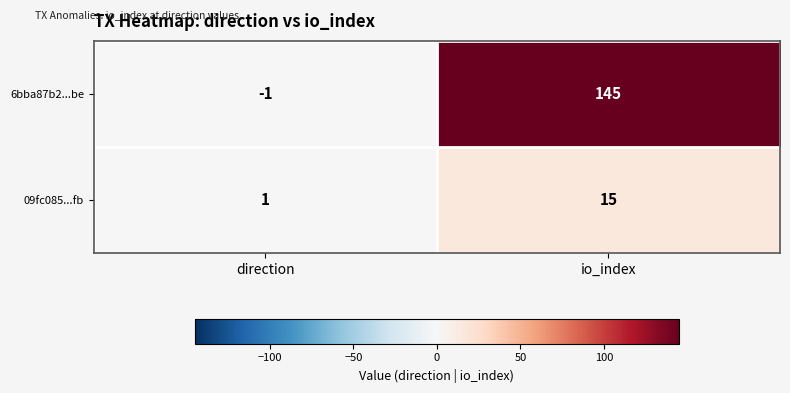

Count the number of categories in the chart.

2